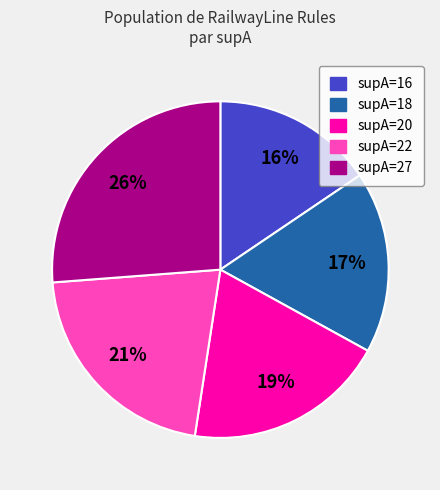

Is it true that supA=18 is 8% of the pie?

False